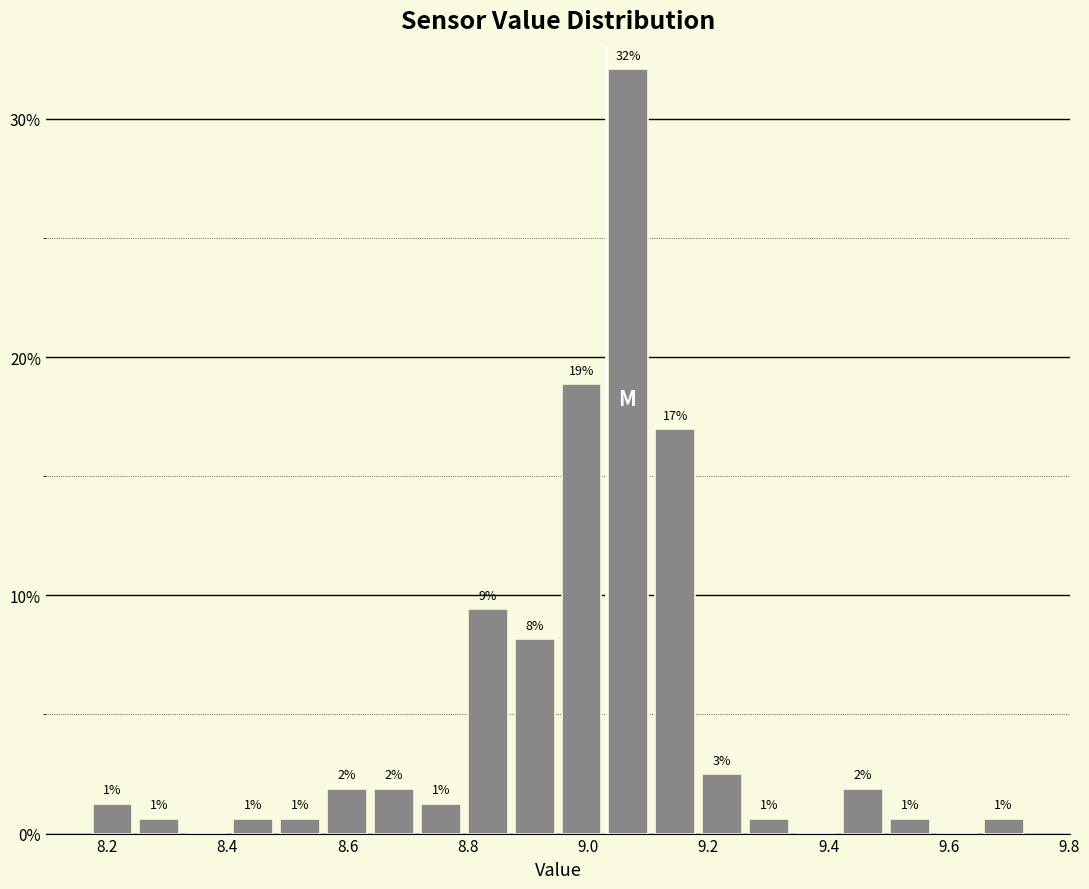

Around what value on the x-axis is the tallest bar? Give the approximate position of its centre, as read against the axis.

9.06